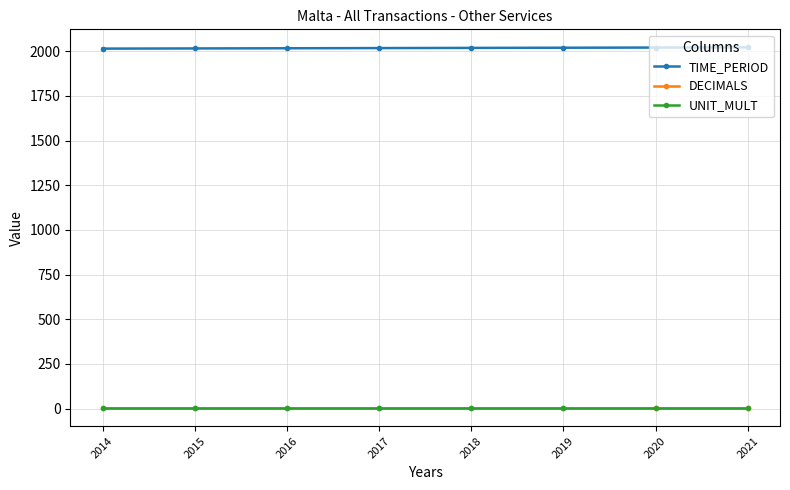

The value of TIME_PERIOD at 2015 is 2015. True or false?

True